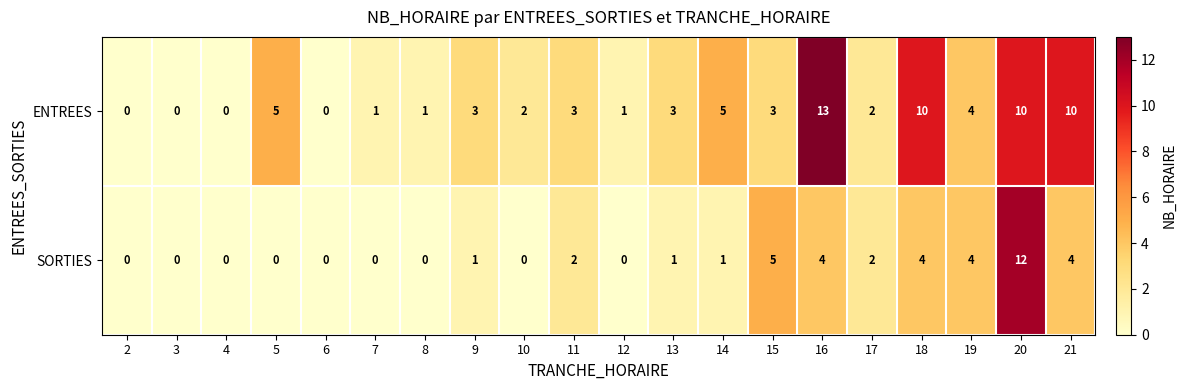

What is the difference between the maximum and minimum values in the SORTIES series?

12